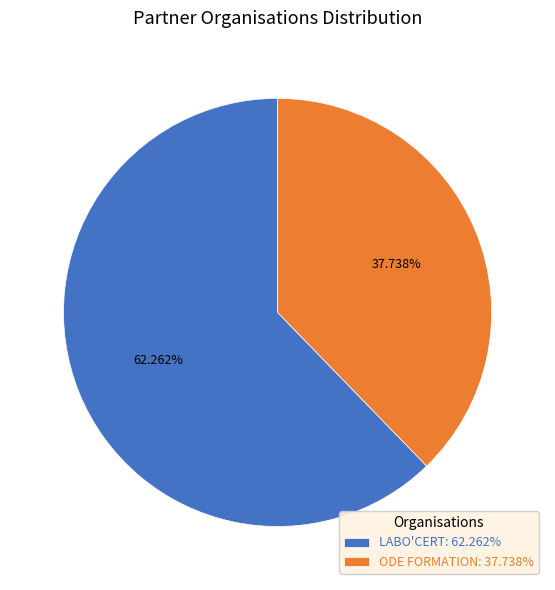

What percentage is the LABO'CERT slice, to the nearest percent?

62%